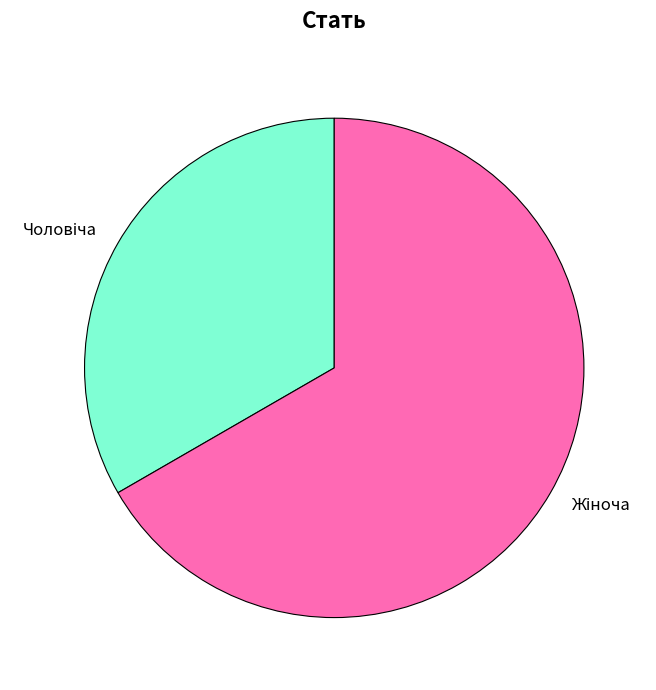

Is there a majority slice in this chart?

Yes